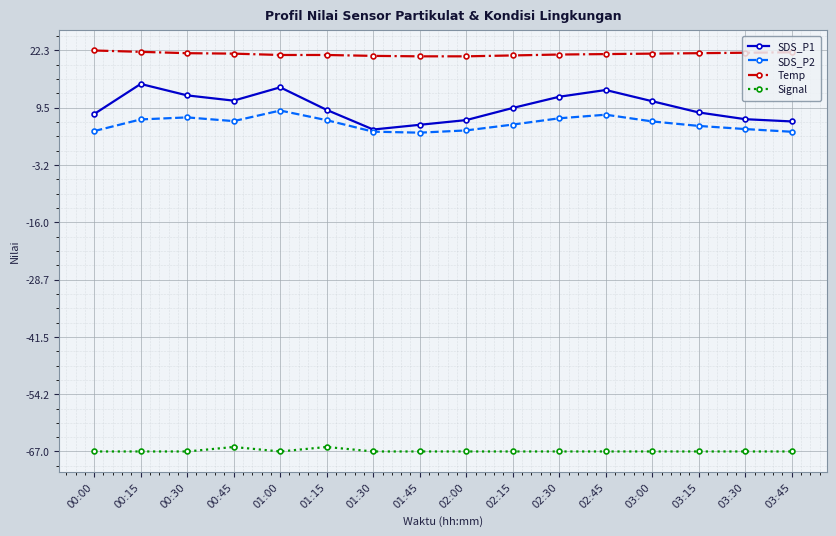

True or false: Signal has more than 1 interior local peaks.

True